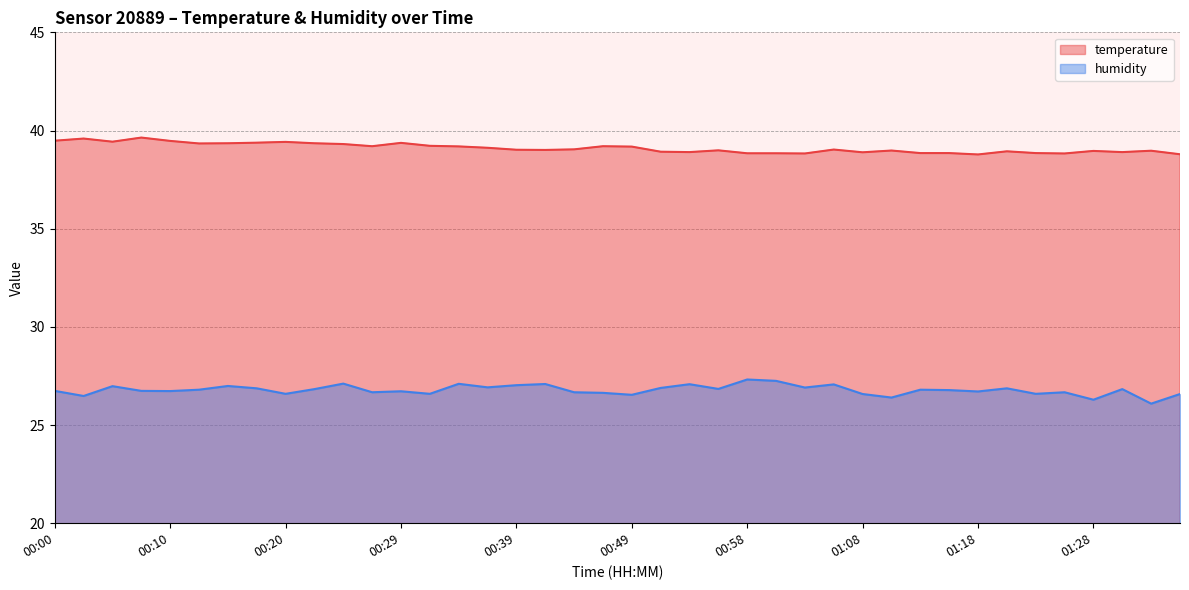

How many interior local peaks does the humidity series have?

13